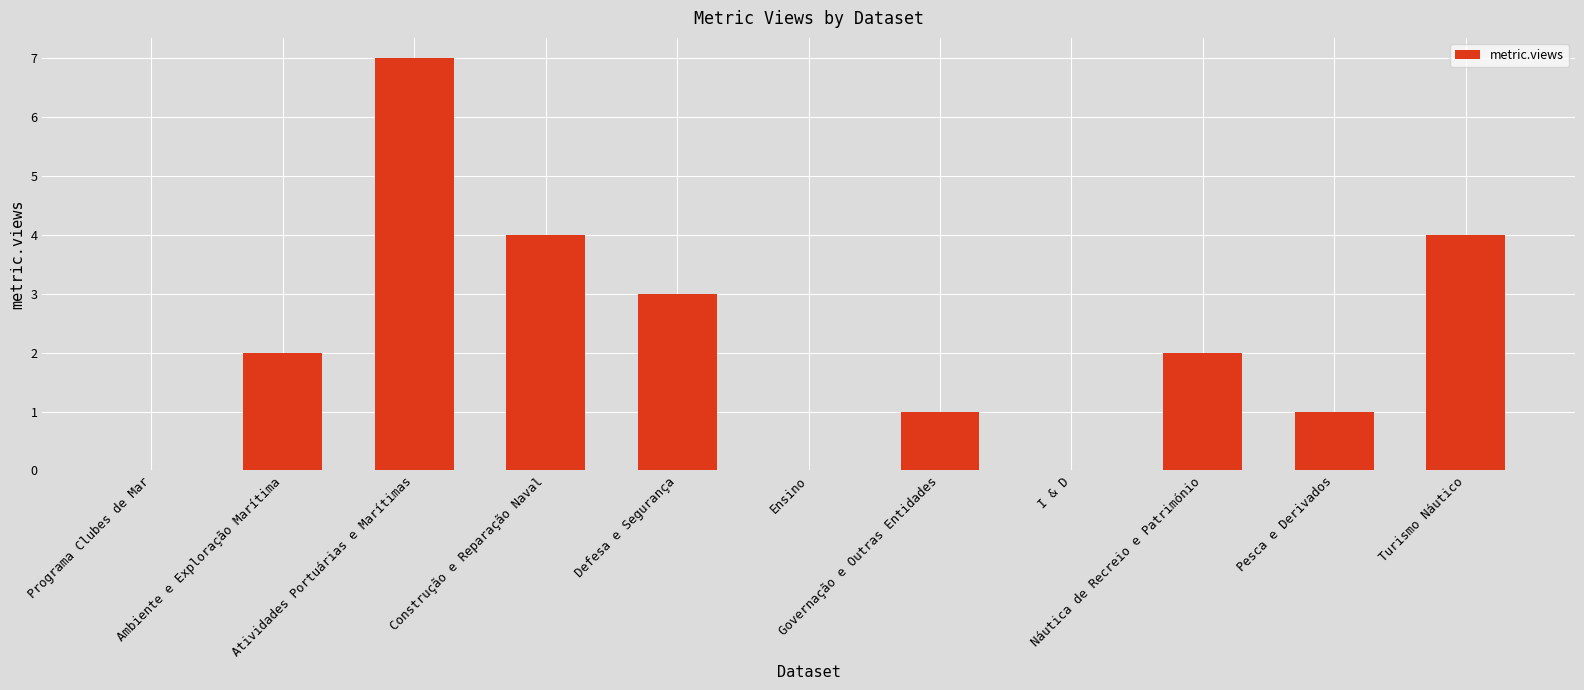

Where is the data nearest to the value 3?

Defesa e Segurança